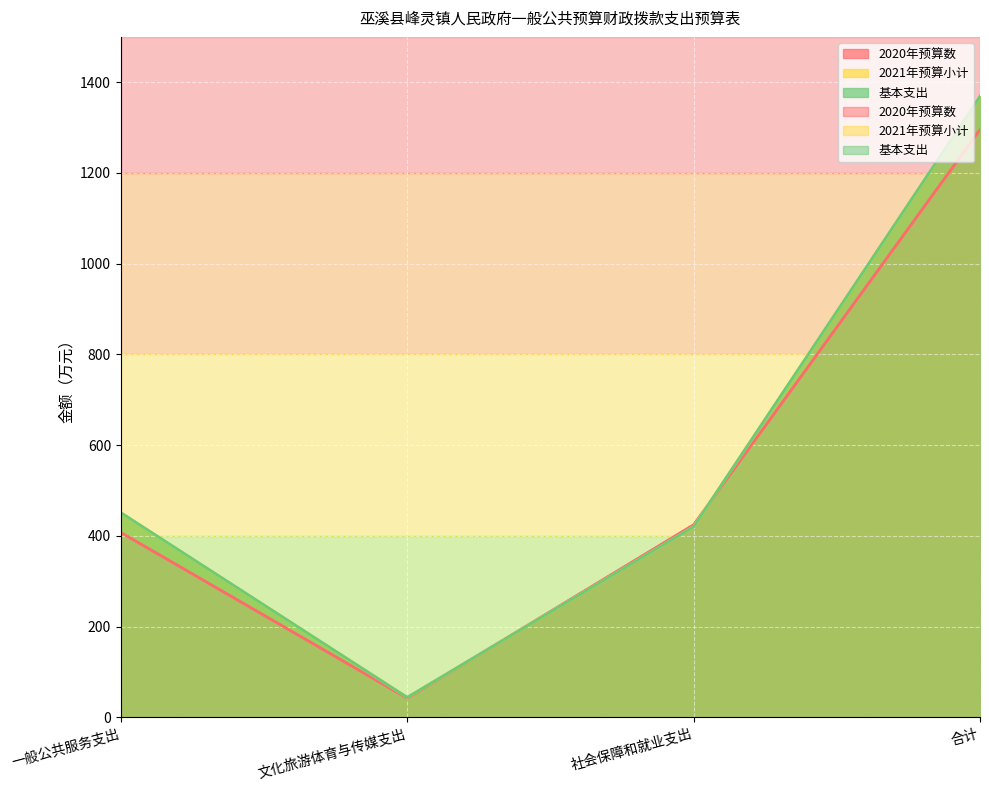

Which series has the largest range (max minus min)?

2021年预算小计